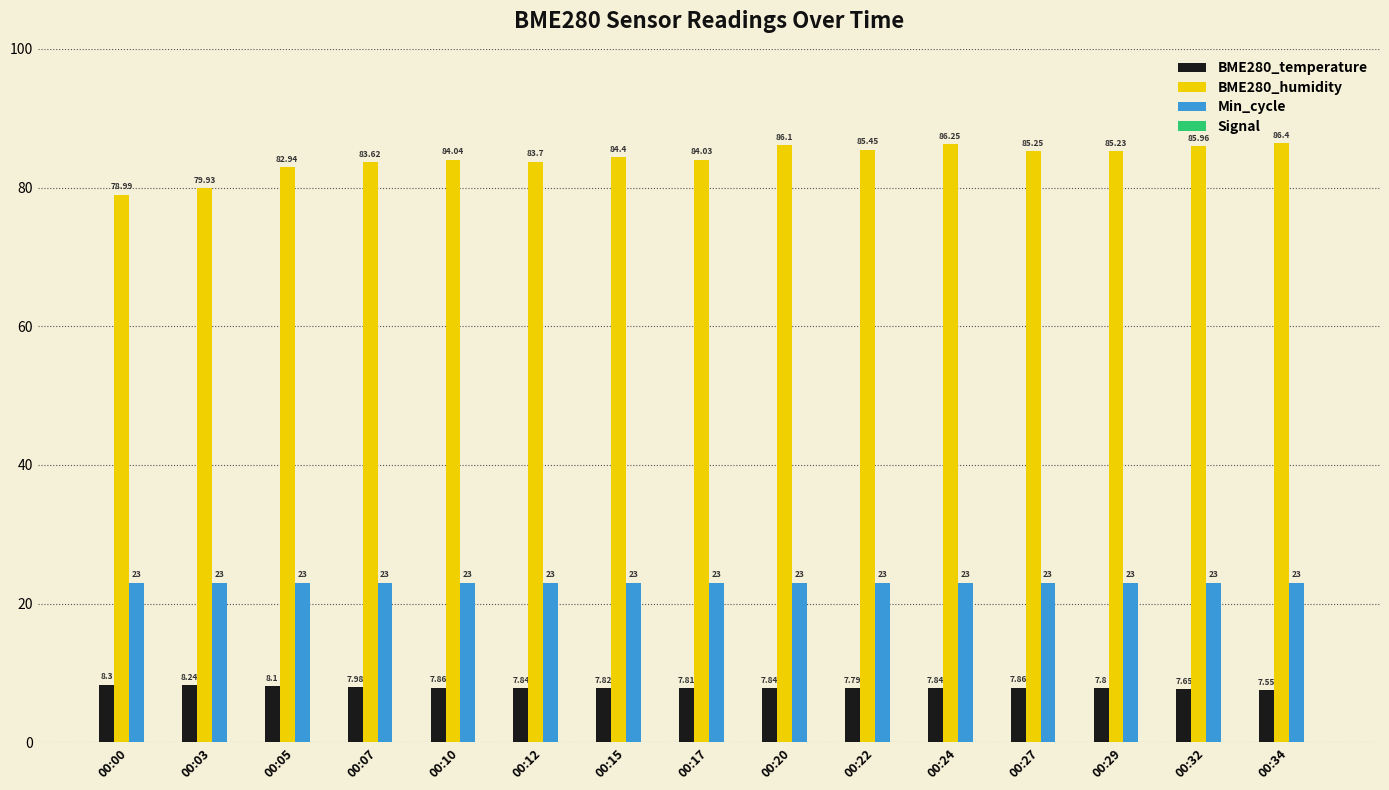

Rank the series by their maximum value, from lowest to highest.

Signal, BME280_temperature, Min_cycle, BME280_humidity